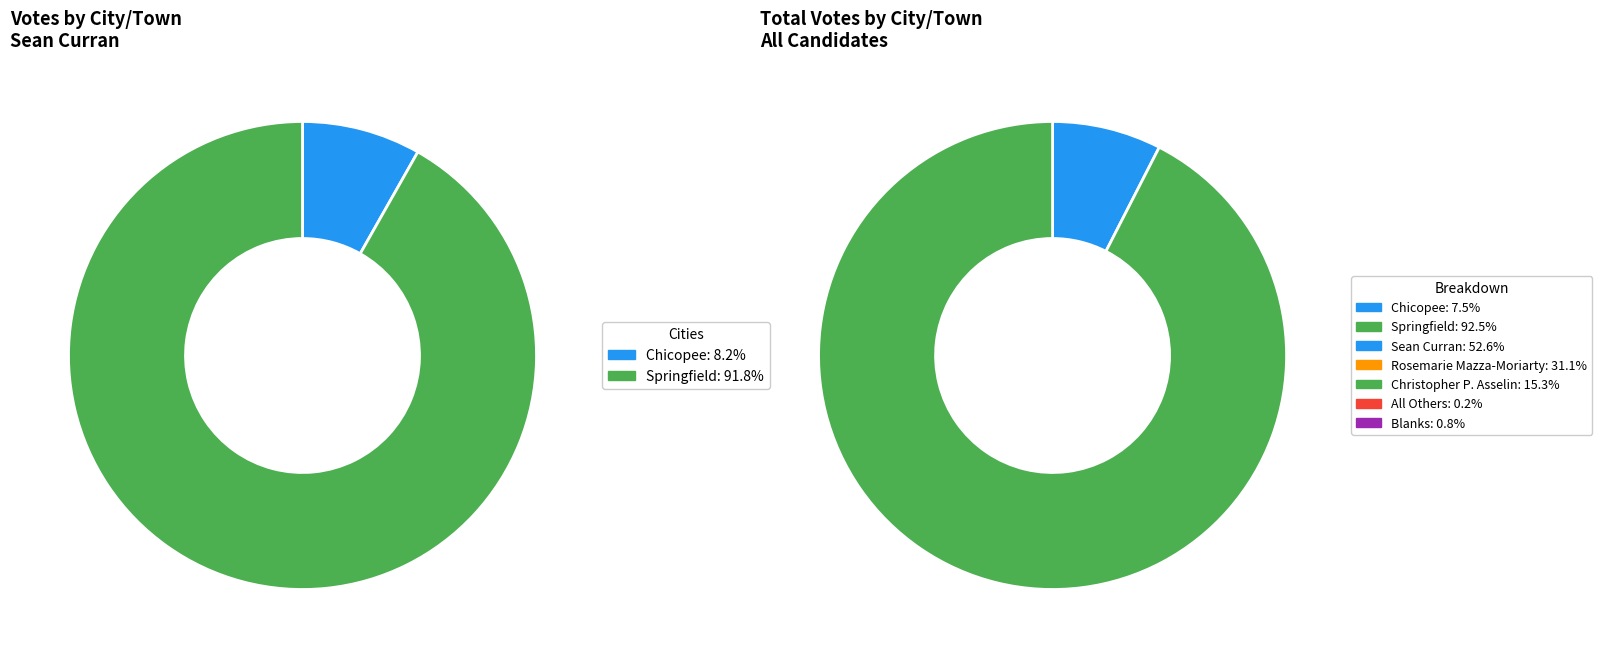

Count the number of slices in the pie.

2